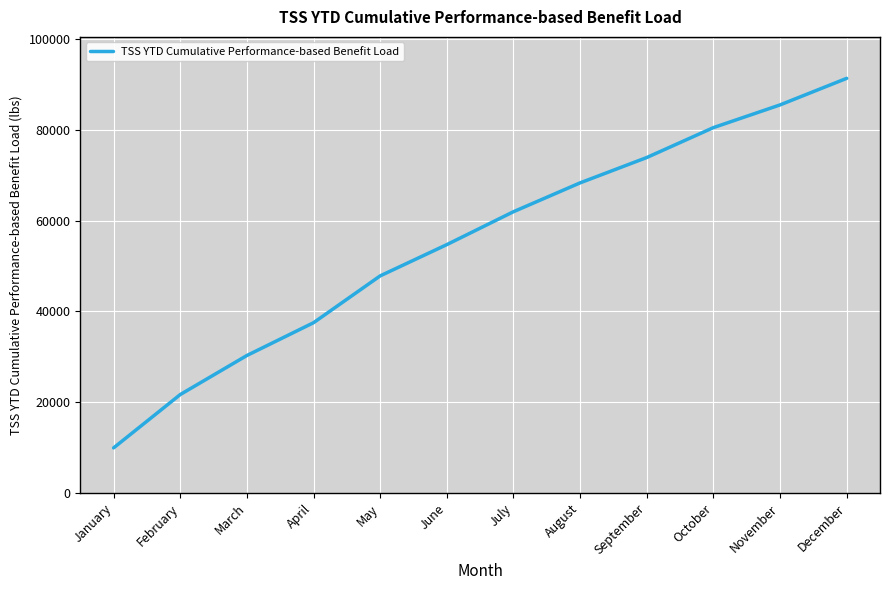

What is the minimum value shown in the chart?

9927.9